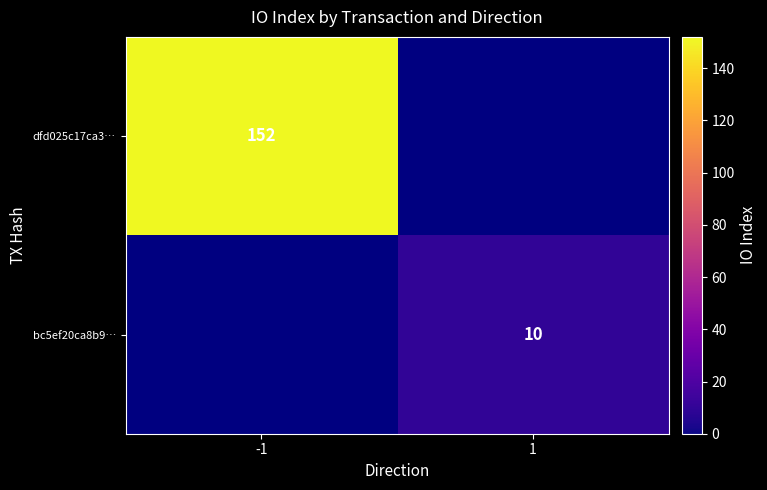

True or false: bc5ef20ca8b9… has a value of 16 at 1.

False